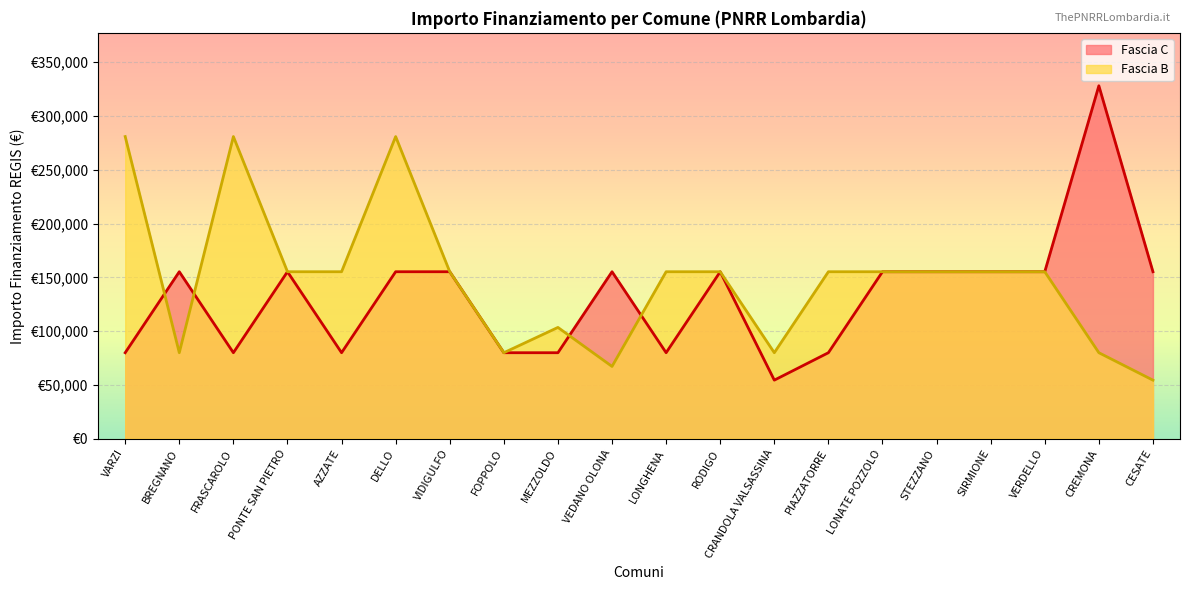

Is it true that Fascia C equals 79922 at VARZI?

True